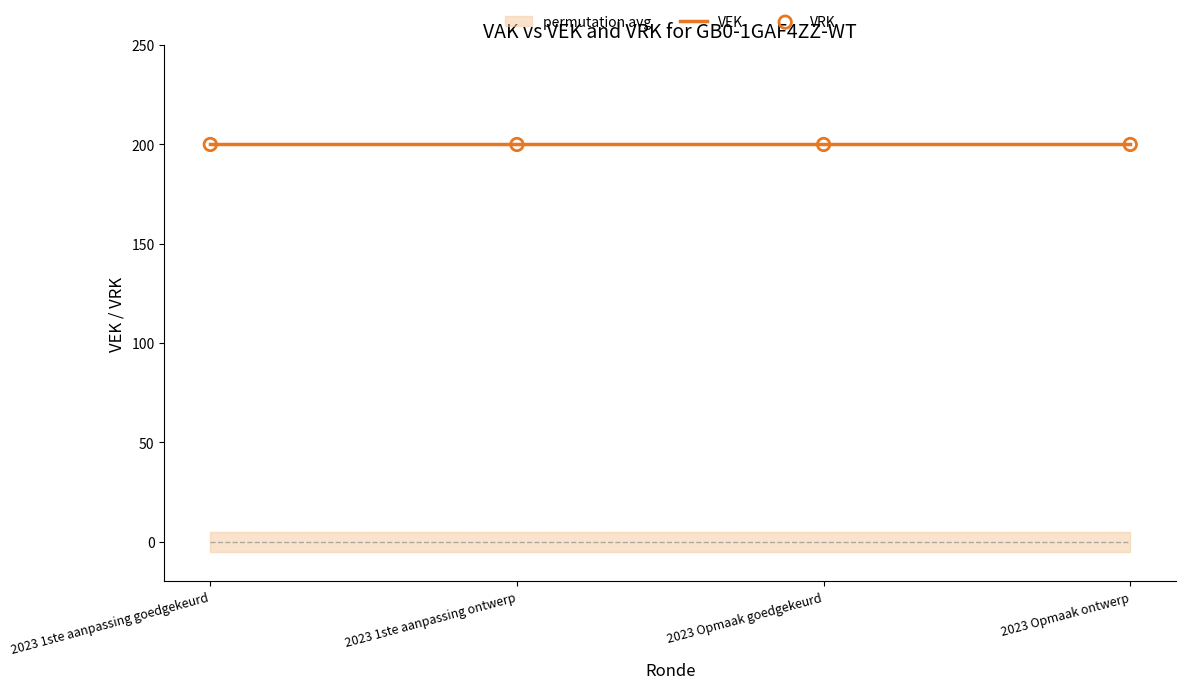

Which series contains the highest Y value?

VEK